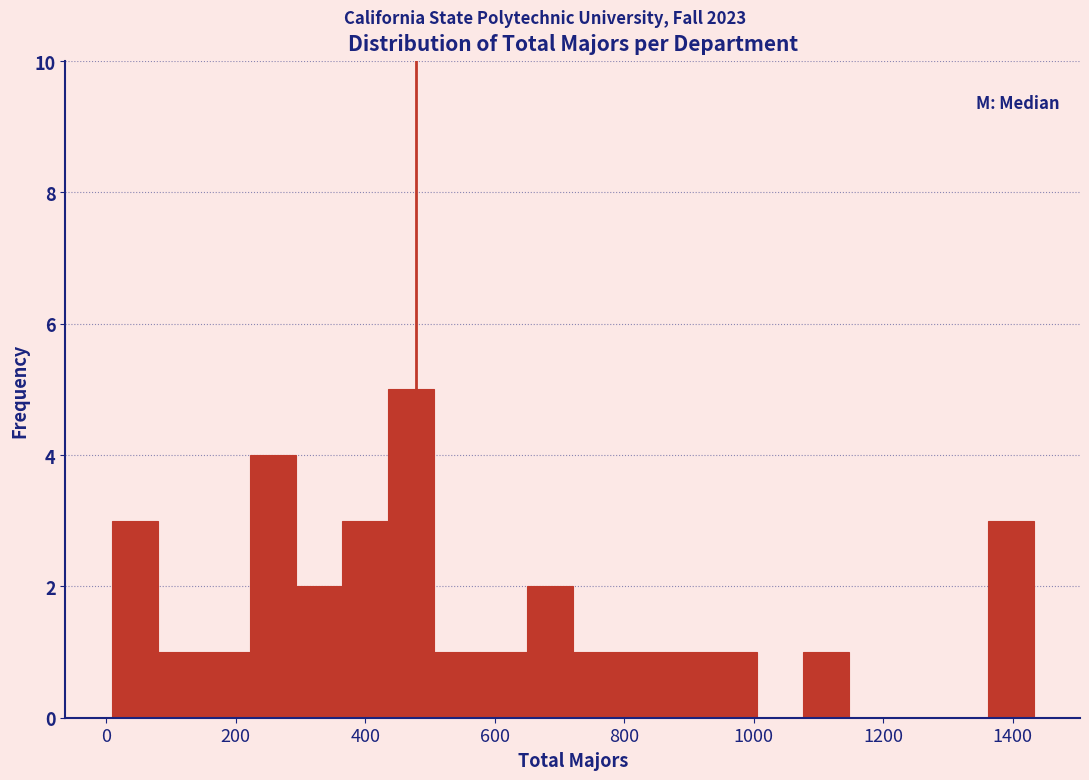

Read against the x-axis, roughly where is the centre of the tallest bar?

480